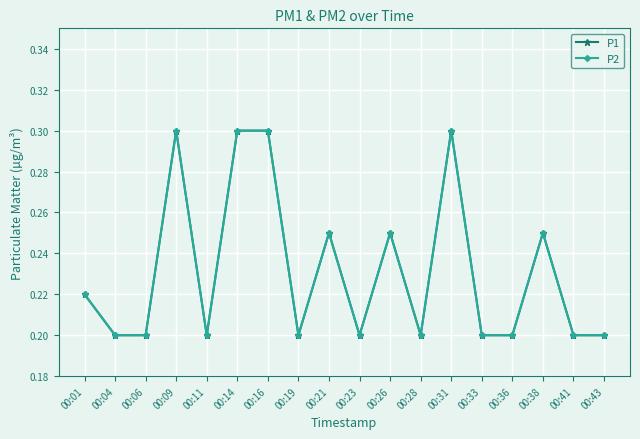

Is this an area chart (filled region under the line)?

No